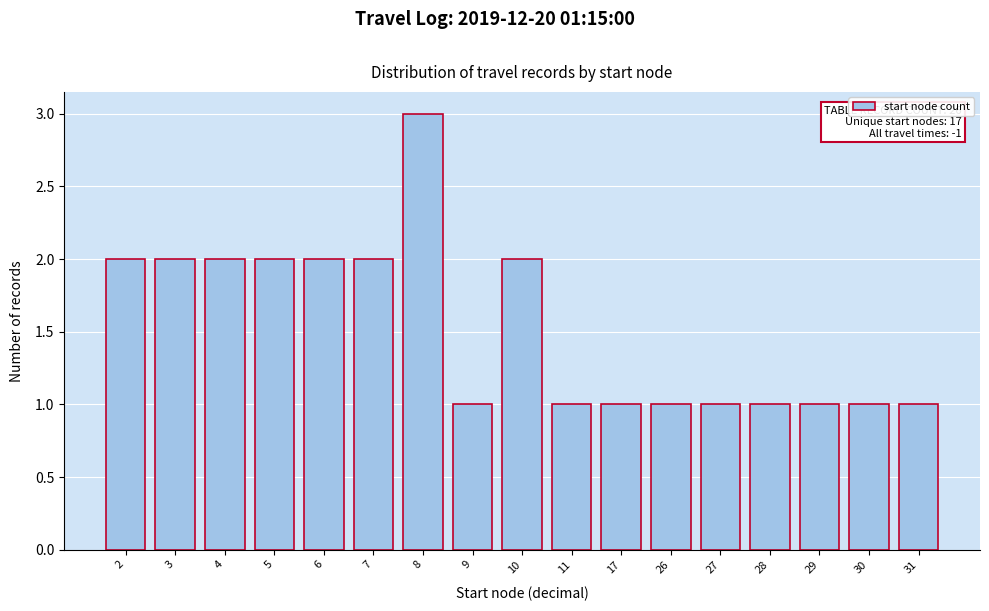

Reading left to right, transcribe all the data shown in this chart.

2=2	3=2	4=2	5=2	6=2	7=2	8=3	9=1	10=2	11=1	17=1	26=1	27=1	28=1	29=1	30=1	31=1